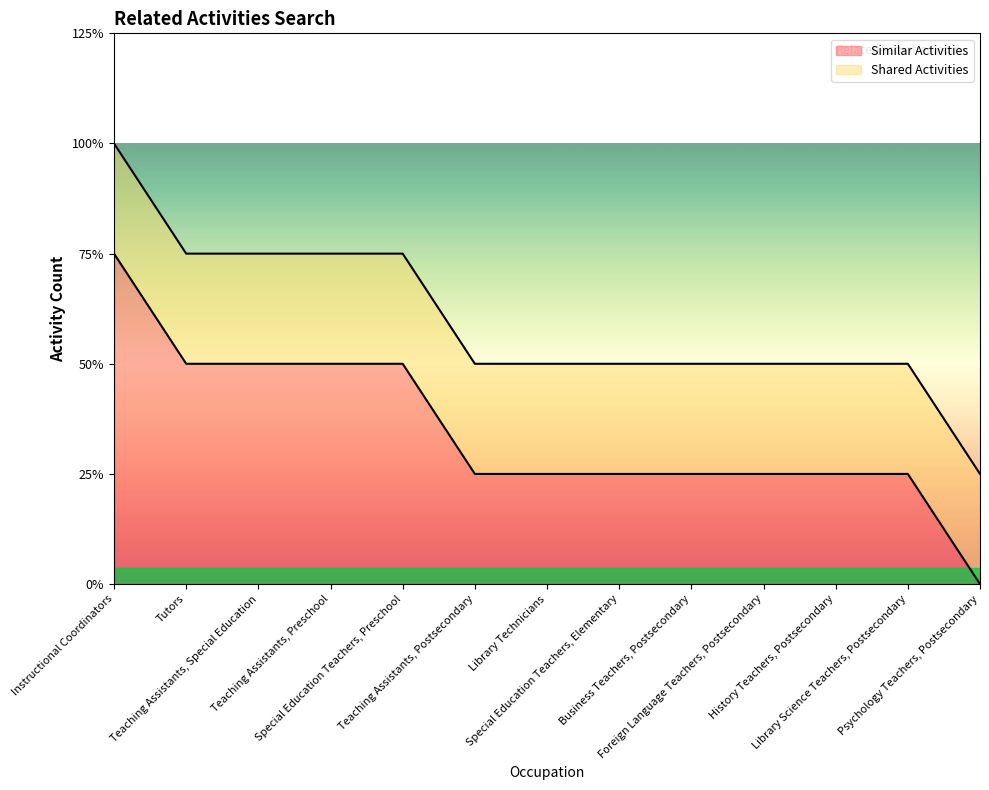

Reading left to right, extract all data points from this chart.

3	2	2	2	2	1	1	1	1	1	1	1	0